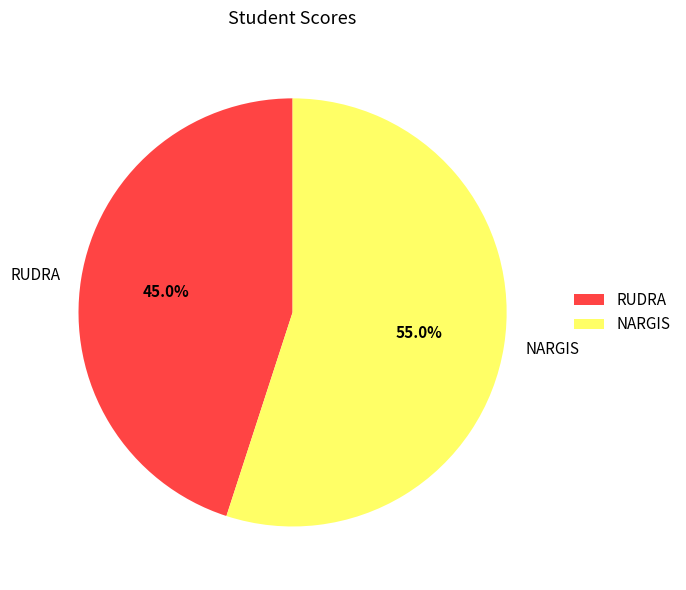

To the nearest percent, what portion does RUDRA represent?

45%